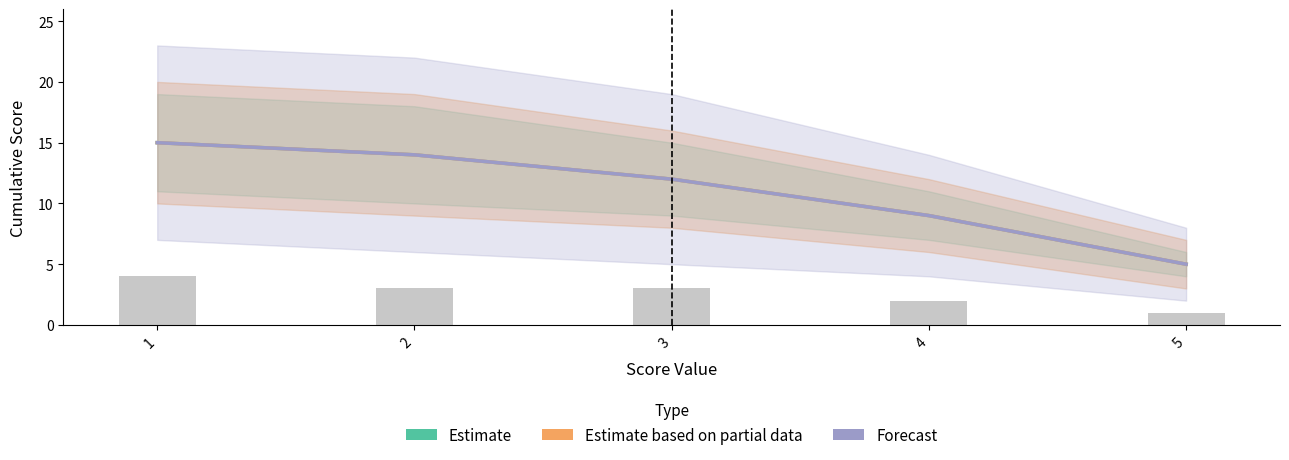

Which category has the lowest value across all series?

5